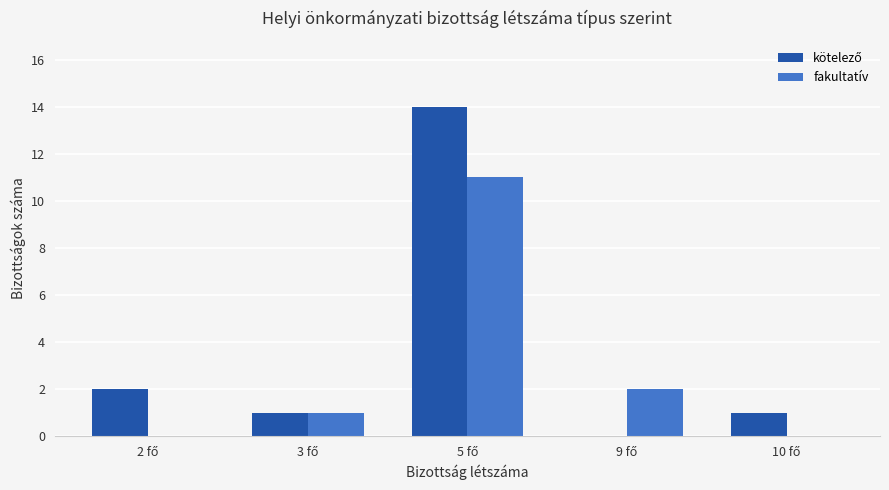

What is the maximum value shown in the chart?

14